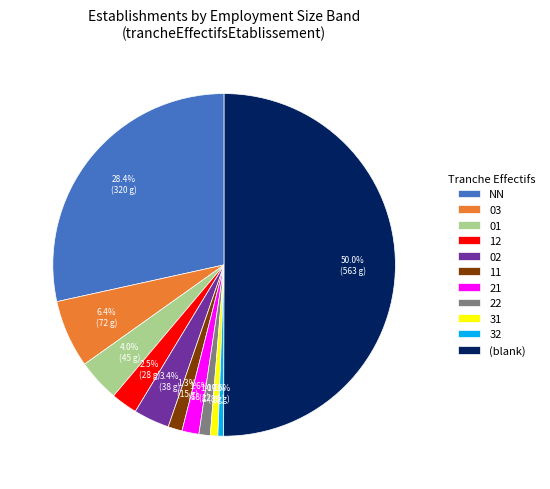

To the nearest percent, what is the average slice percentage?

9%